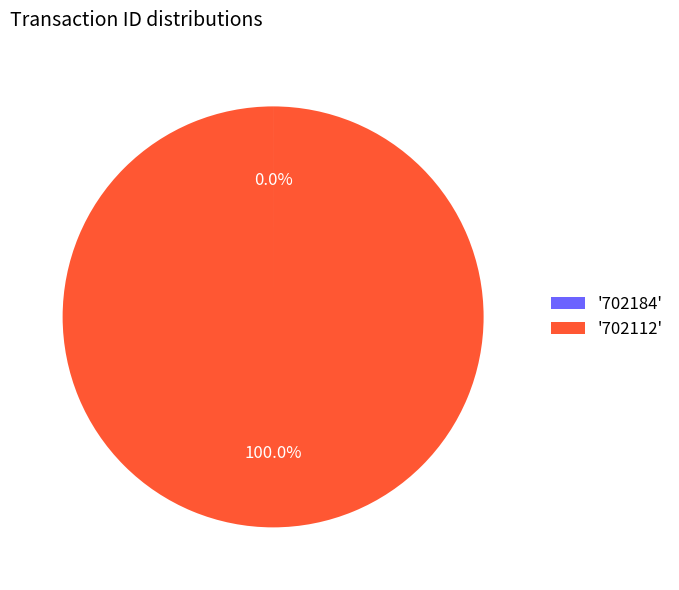

What is the majority slice?

'702112'